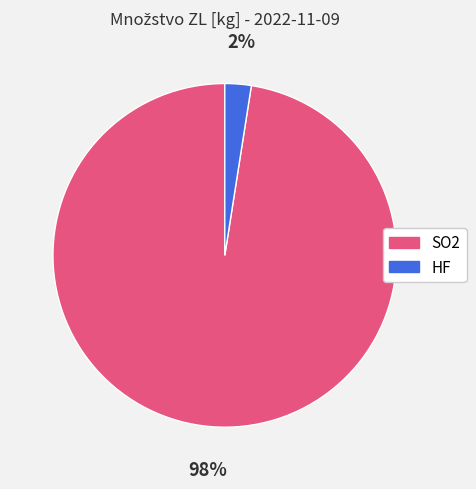

Rank the categories by value from highest to lowest.

SO2, HF